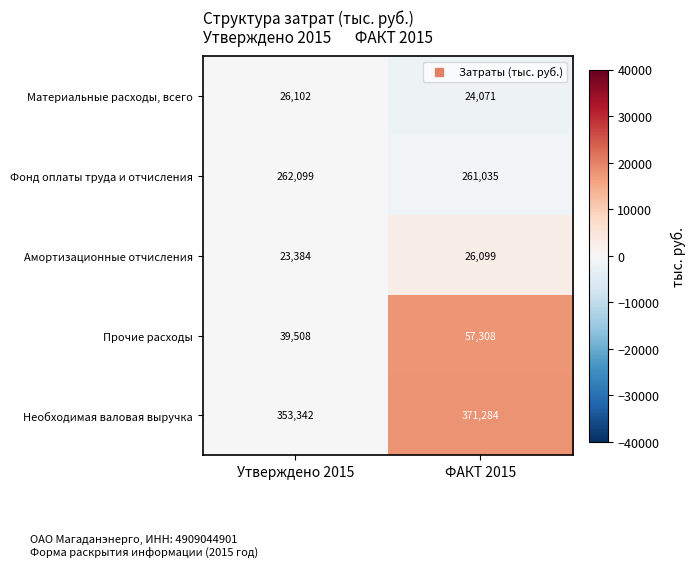

How many distinct data groups are displayed?

5